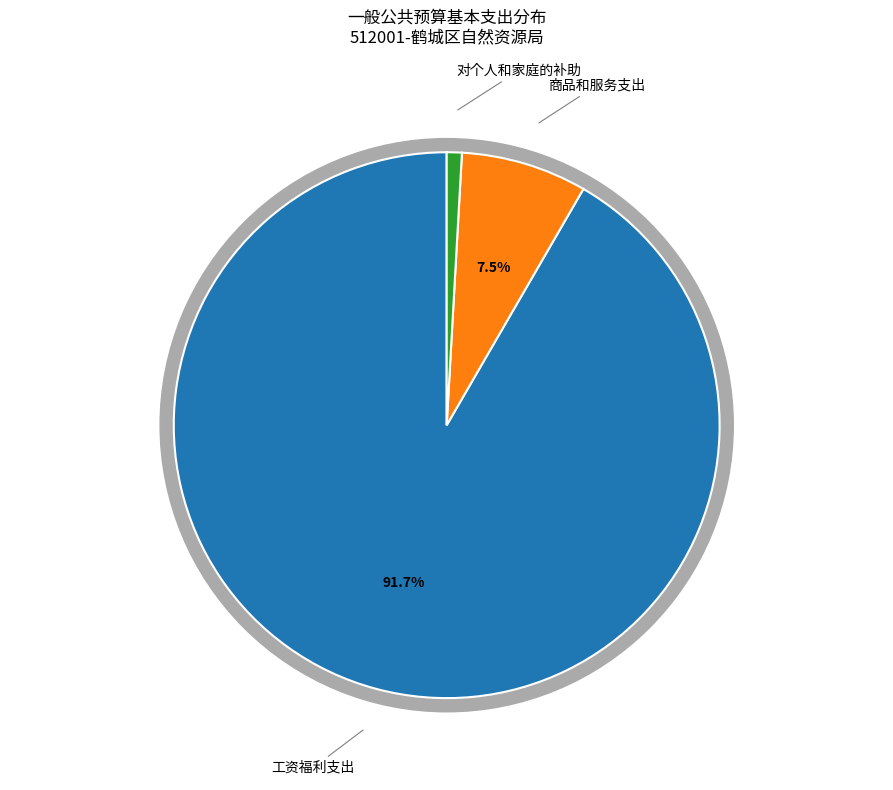

Is the sum of 工资福利支出 and 商品和服务支出 greater than half?

Yes